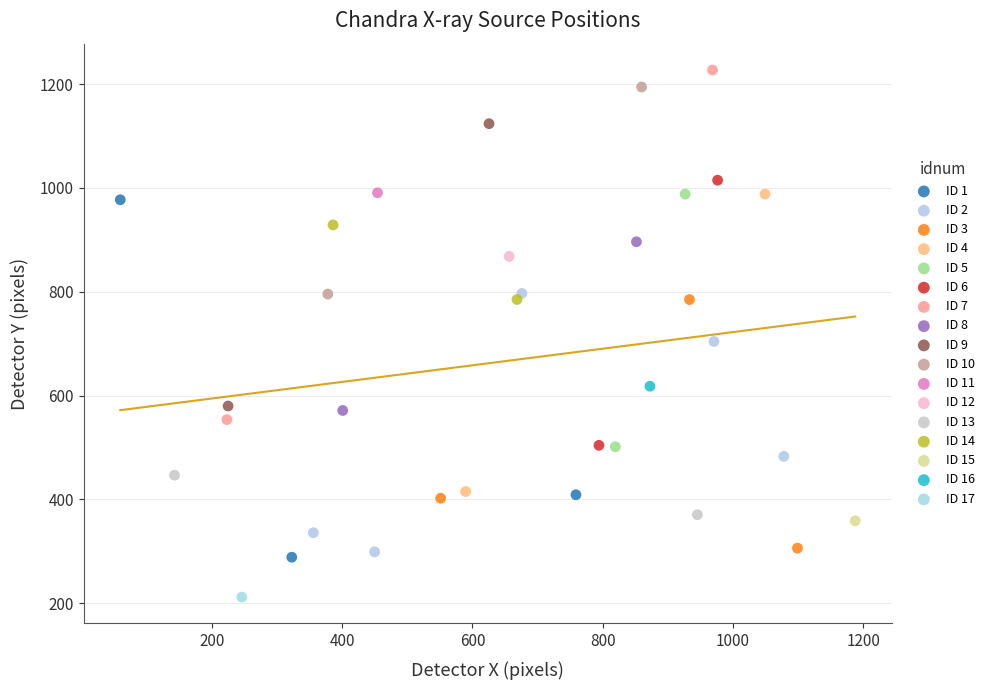

Which series reaches the maximum Y coordinate?

ID 7